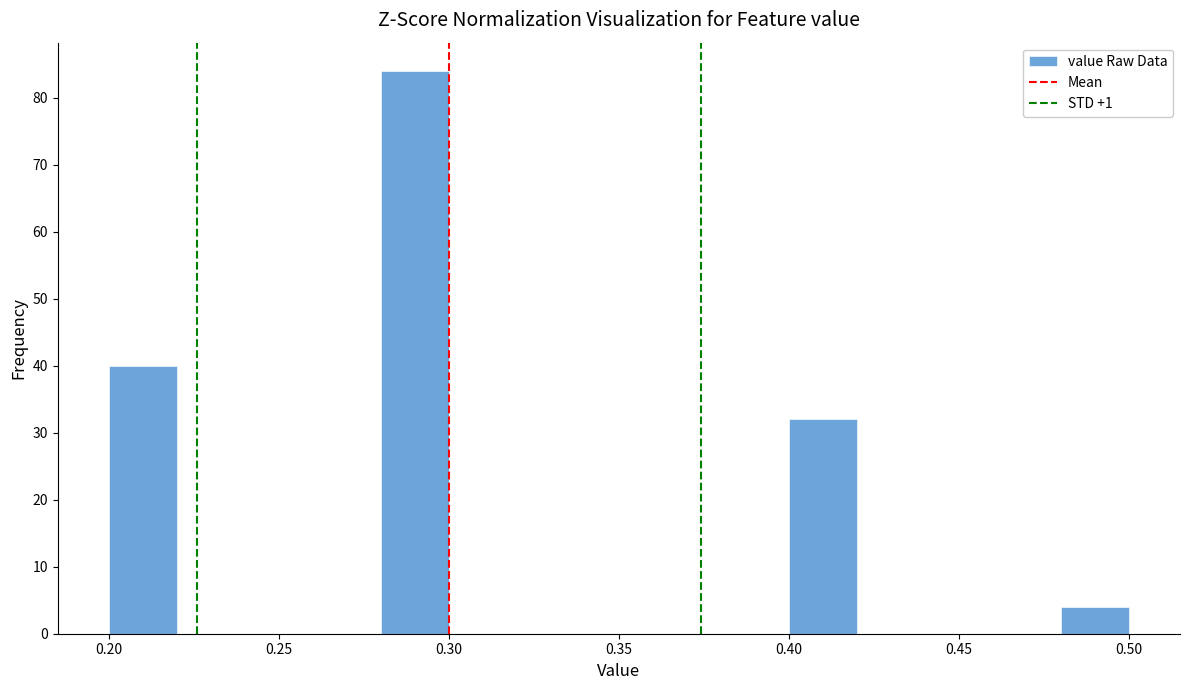

Reading left to right, transcribe this chart: for each bar, give the range it covers on the x-axis and its height. The values are not printed on the chart, so give them approximately, as read against the axis.

0.20 to 0.22: 40
0.22 to 0.24: 0
0.24 to 0.26: 0
0.26 to 0.28: 0
0.28 to 0.30: 84
0.30 to 0.32: 0
0.32 to 0.34: 0
0.34 to 0.36: 0
0.36 to 0.38: 0
0.38 to 0.40: 0
0.40 to 0.42: 32
0.42 to 0.44: 0
0.44 to 0.46: 0
0.46 to 0.48: 0
0.48 to 0.50: 4